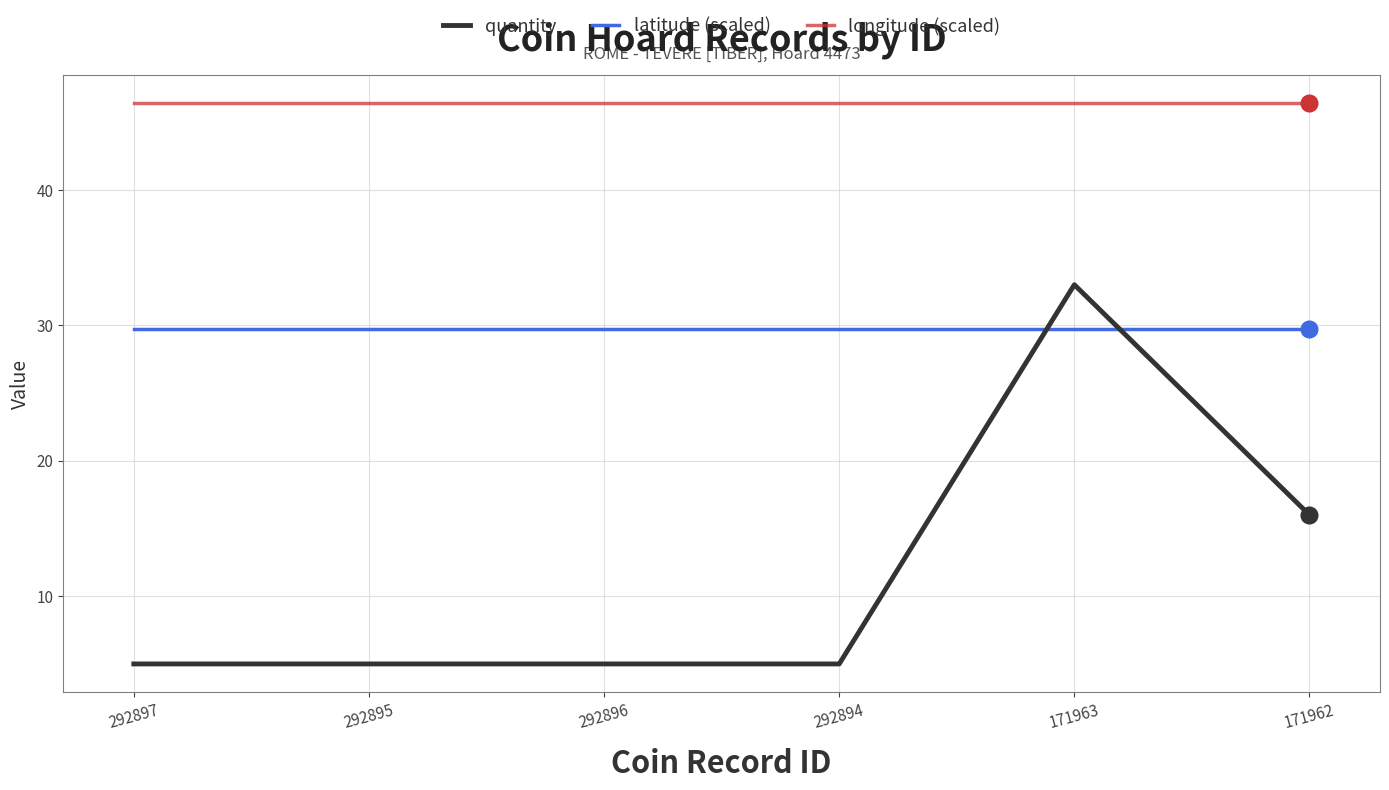

Does the chart display data point markers on the line(s)?

No